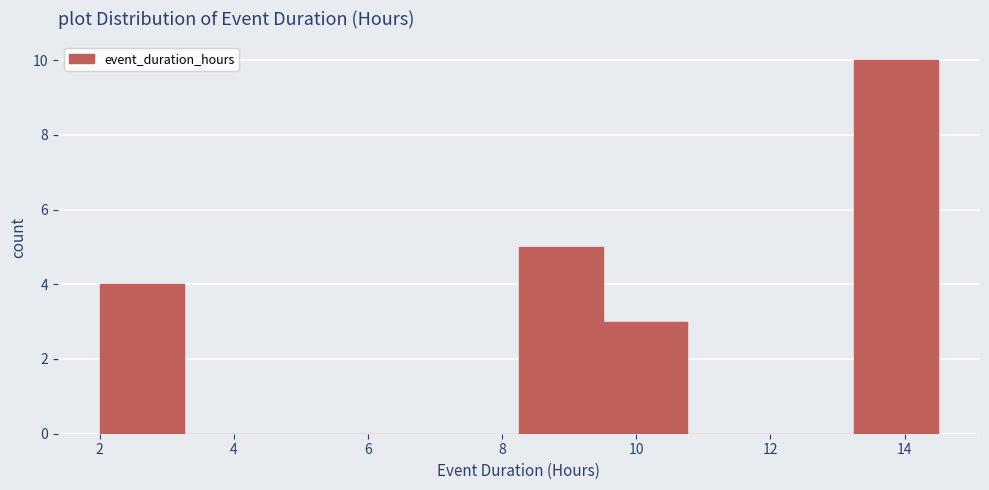

Over which range of the x-axis is the bar tallest?

13.25 to 14.50